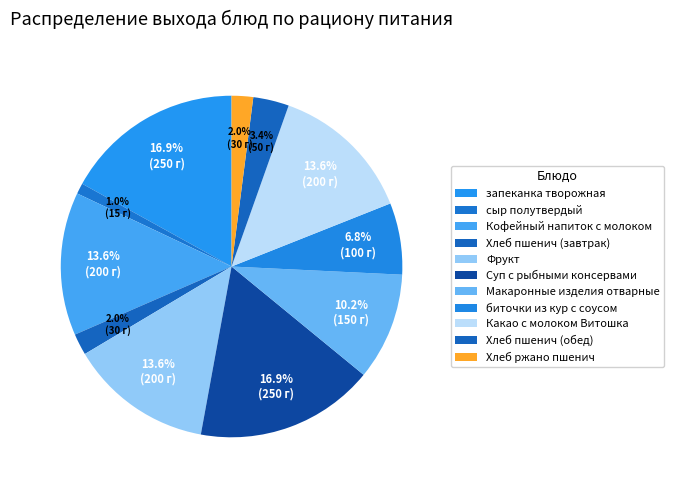

Count the number of slices in the pie.

11